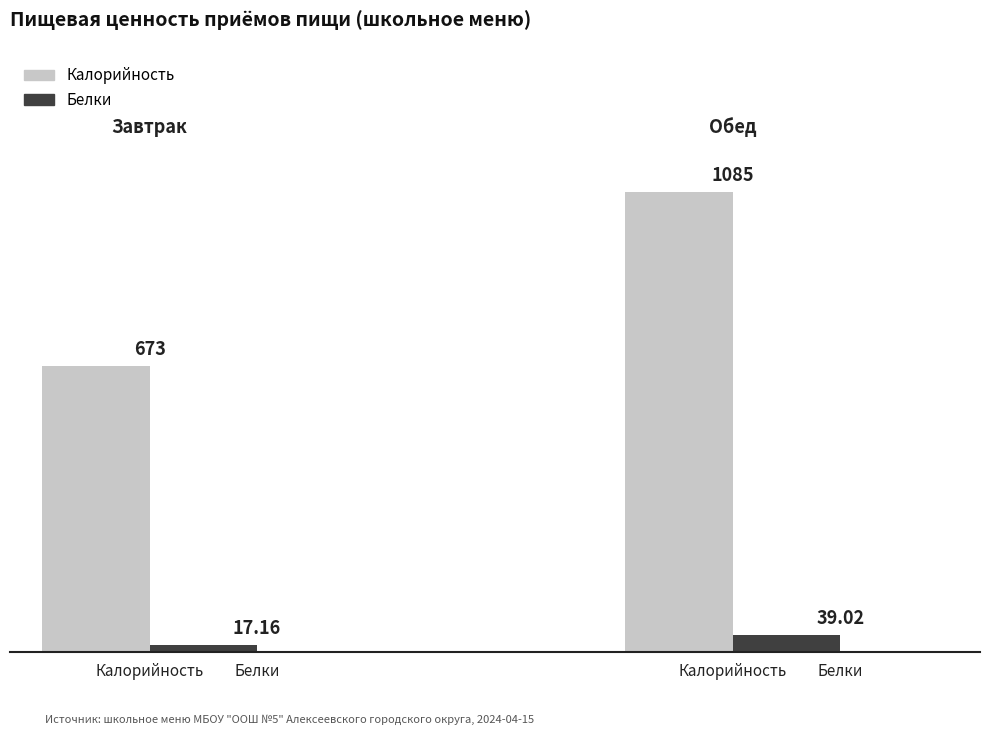

How many data points in Белки are less than 39?

1